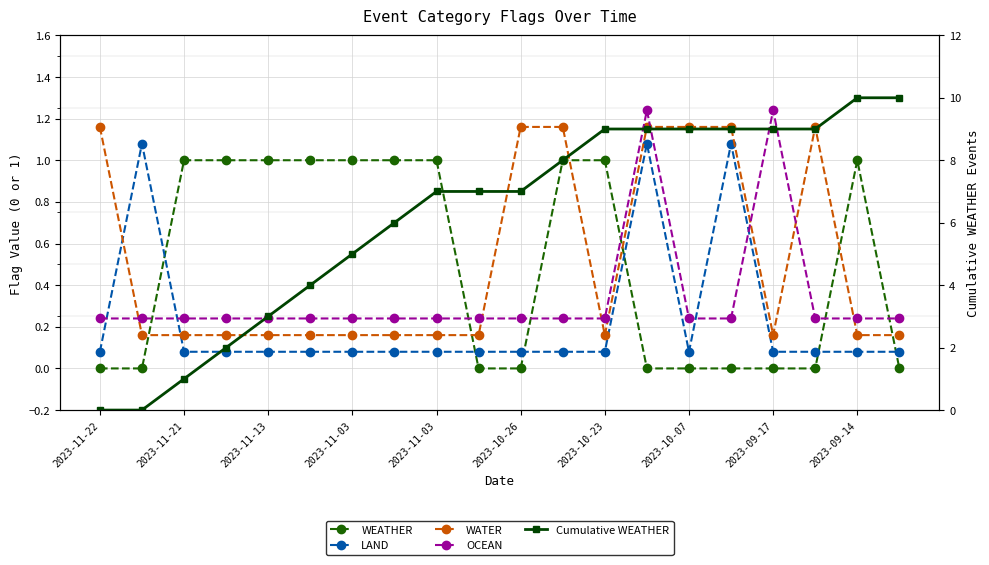

The WATER series shows 0.3 at 2023-11-21. True or false?

False